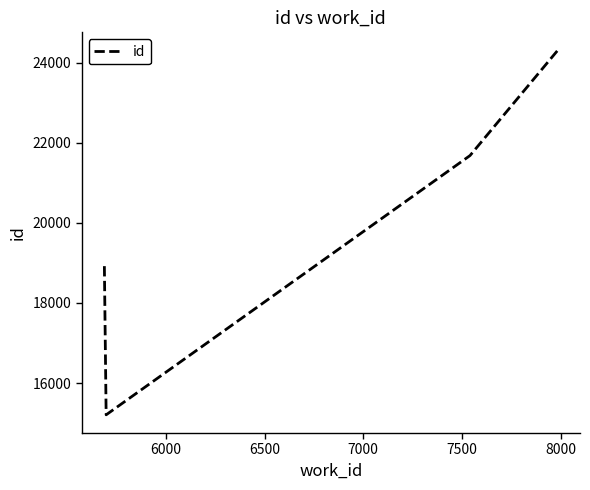

How many data points are less than 24295?

3